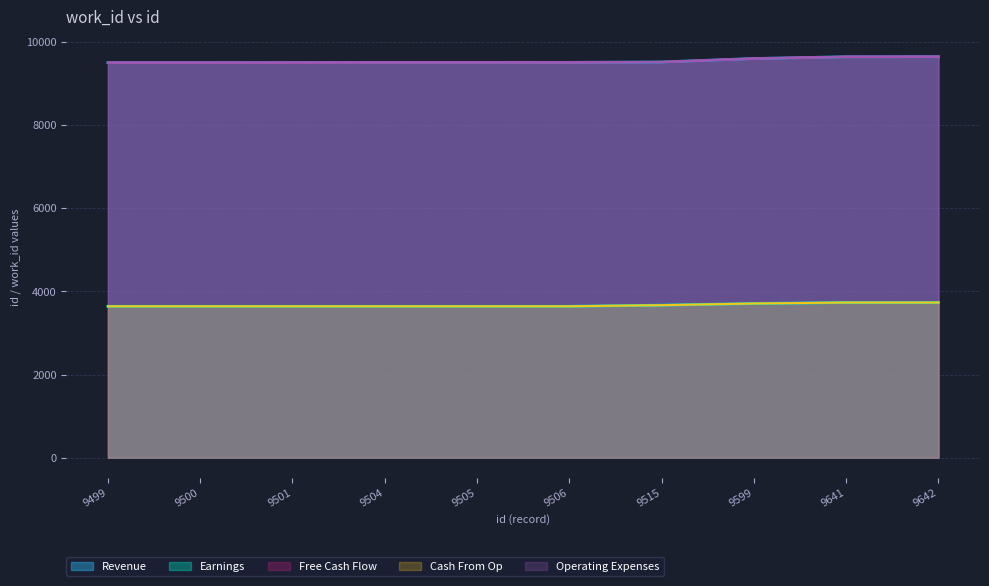

Where does the Operating Expenses series first go above 9506?

9515